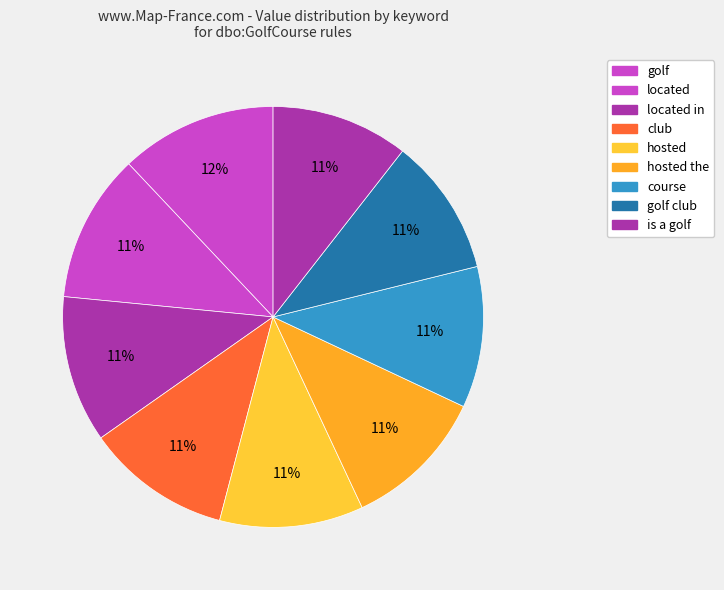

To the nearest percent, what is the combined percentage of hosted and club?

22%